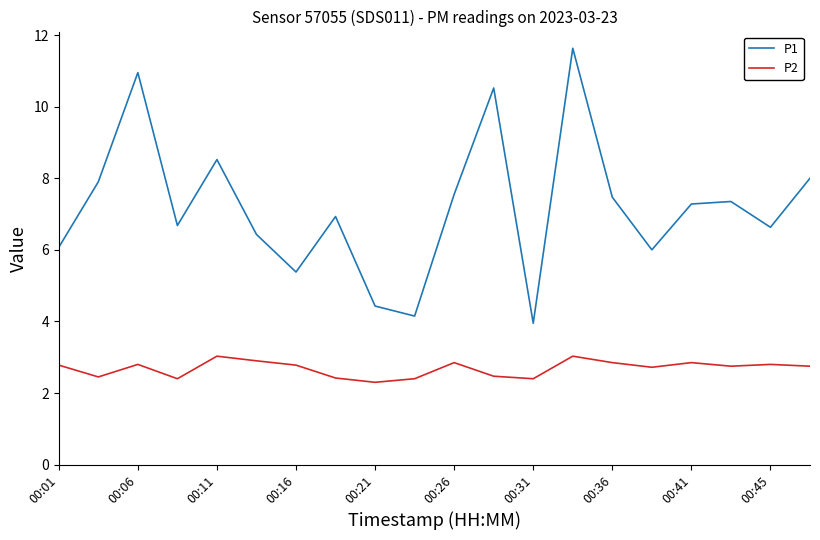

Which series has the largest total across all categories?

P1